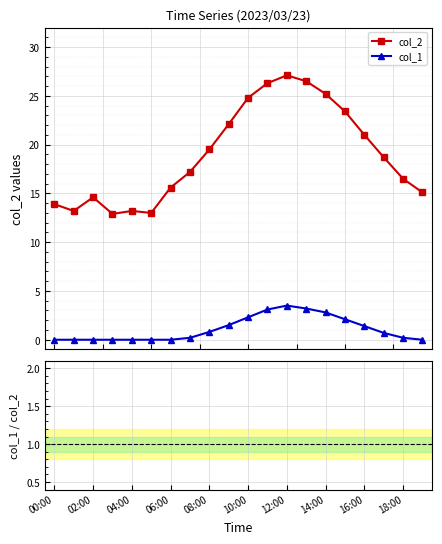

Which series has the largest range (max minus min)?

col_2